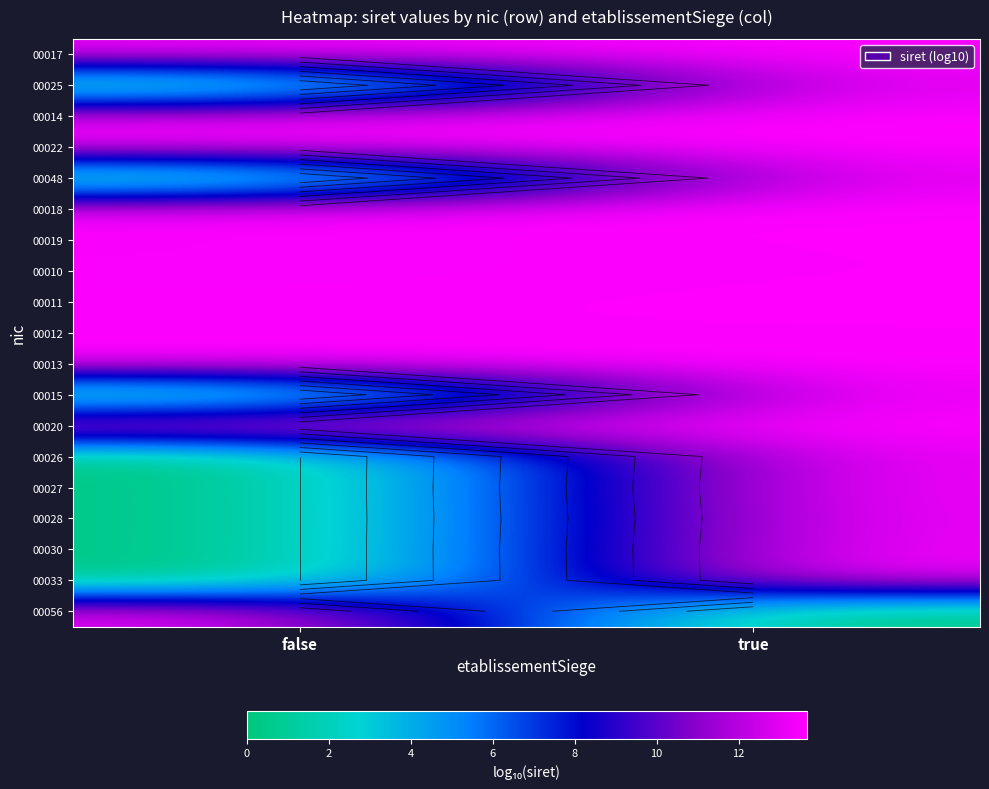

Is the value of 00017 at false greater than the value of 00019 at true?

No